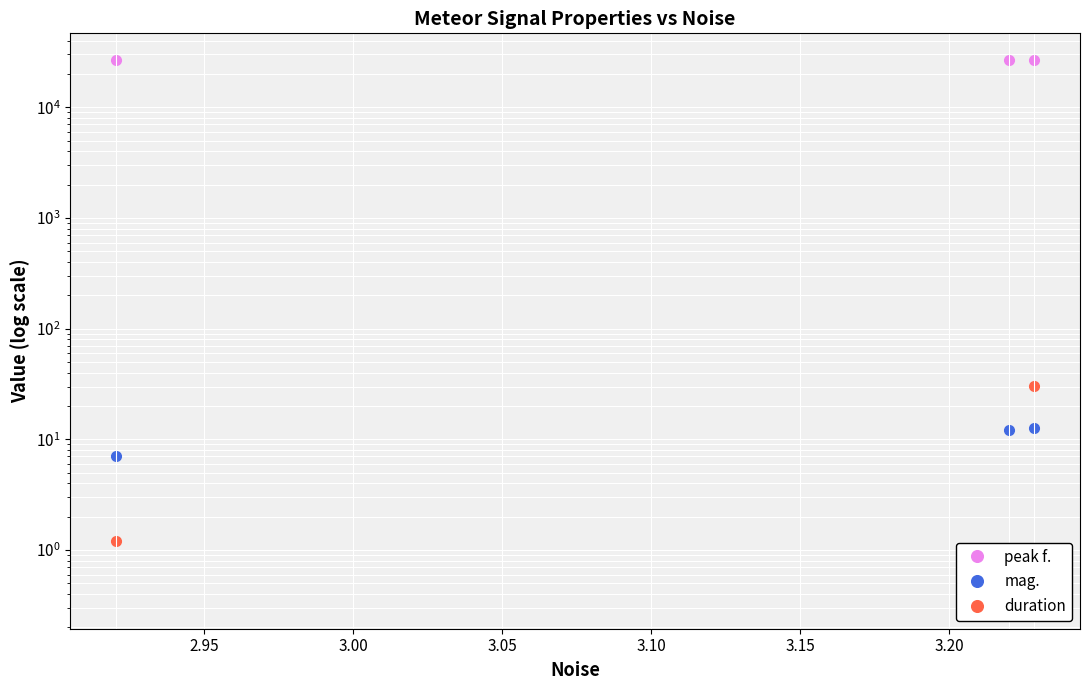

The peak f. series shows 43589.8 at 2.95. True or false?

False